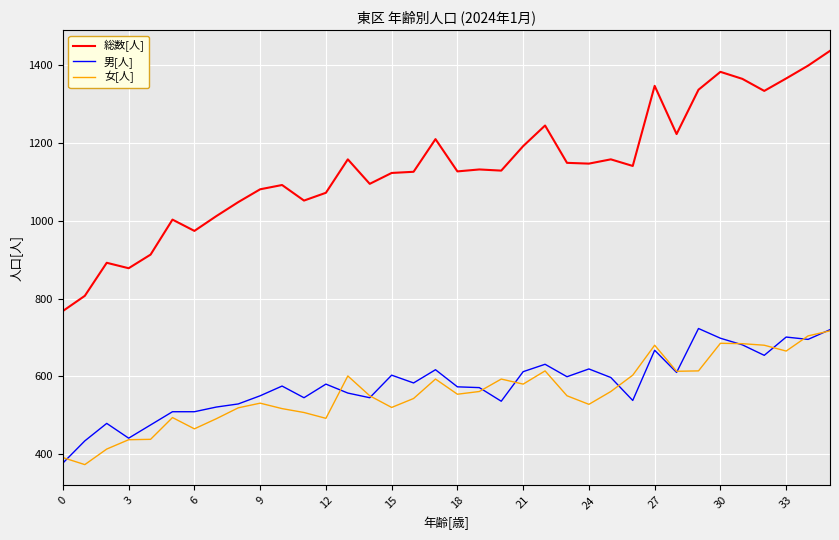

Which series has the widest spread of values?

総数[人]